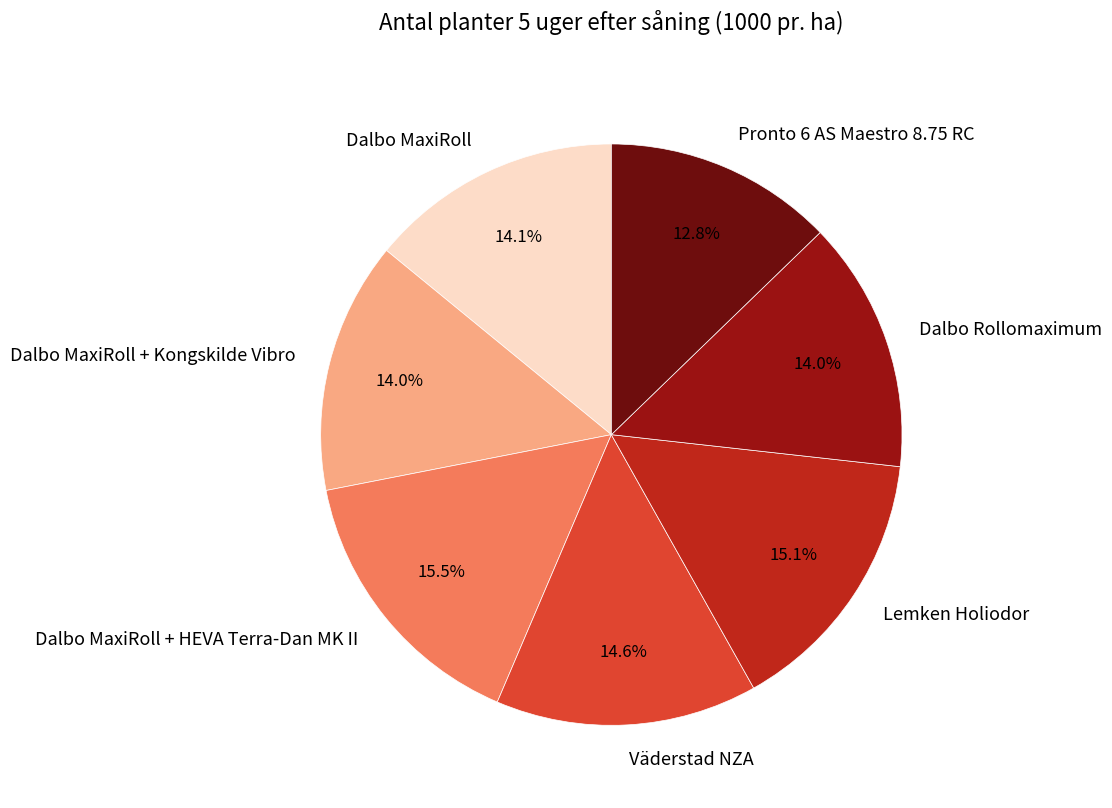

Which has a higher value, Dalbo MaxiRoll + Kongskilde Vibro or Lemken Holiodor?

Lemken Holiodor